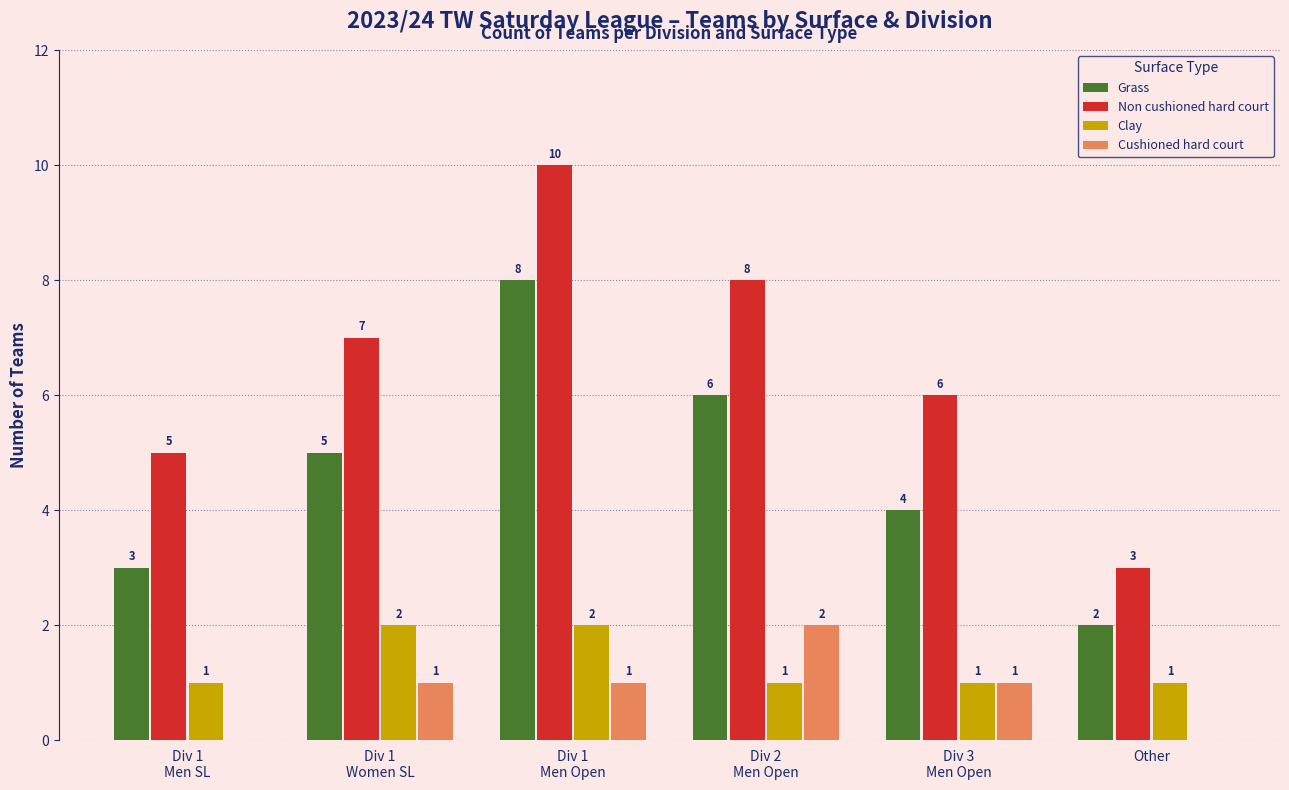

The Clay series shows 1 at Div 1
Men SL. True or false?

True